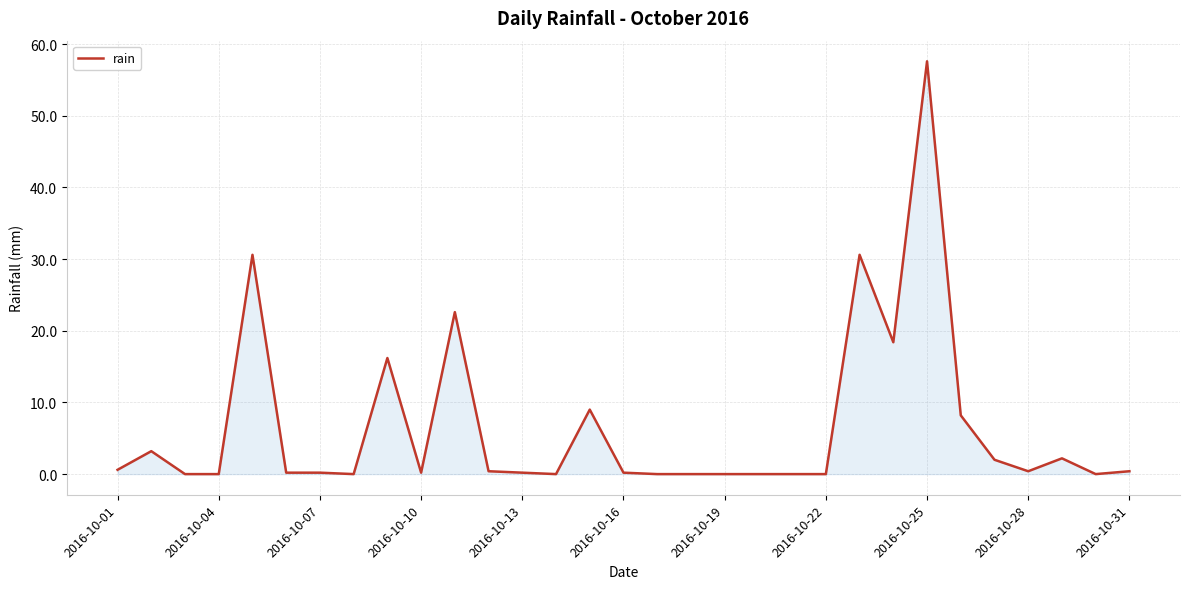

How many lines are shown in the chart?

1